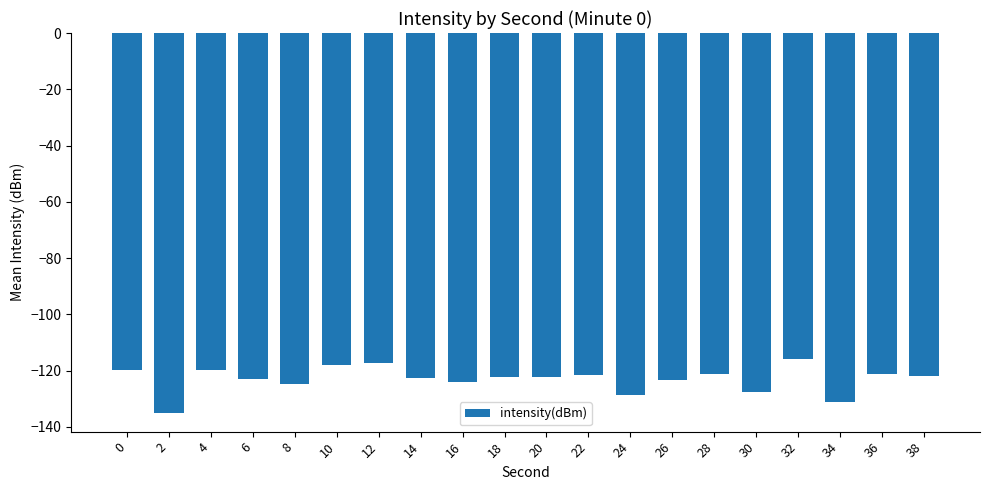

What is the average value?

-123.1